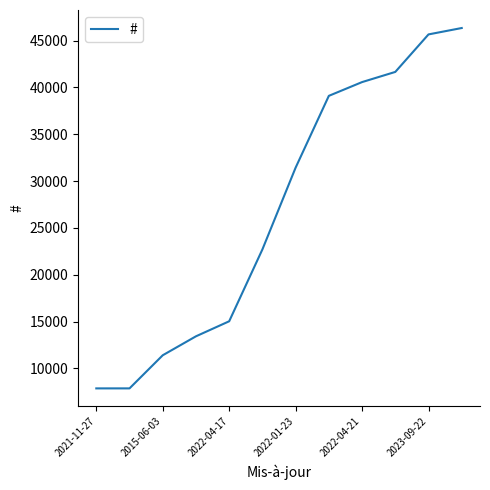

True or false: the data has more than 2 interior local peaks.

False